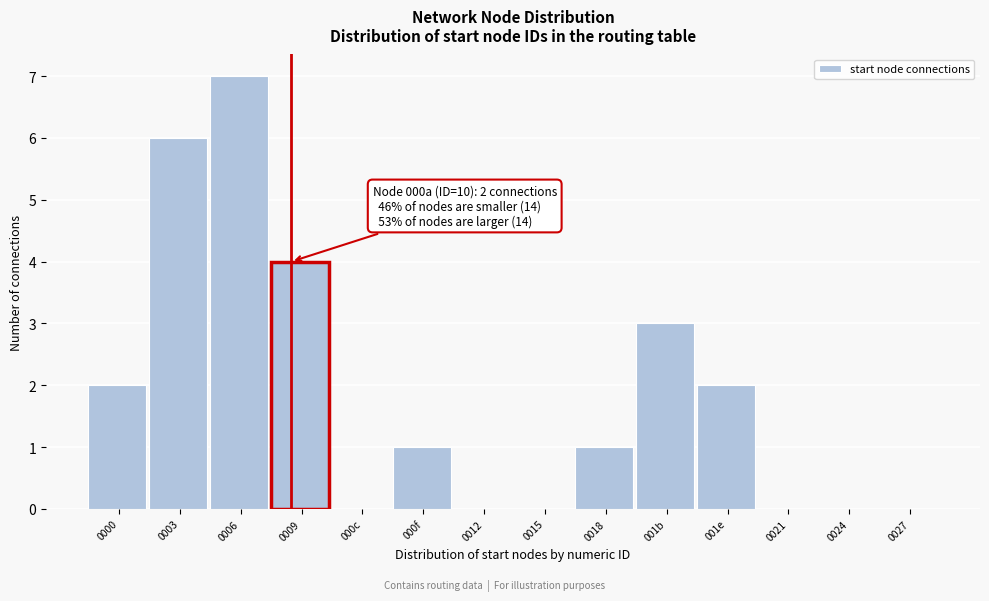

Reading left to right, extract all data points from this chart.

0000=2	0003=6	0006=7	0009=4	000c=0	000f=1	0012=0	0015=0	0018=1	001b=3	001e=2	0021=0	0024=0	0027=0